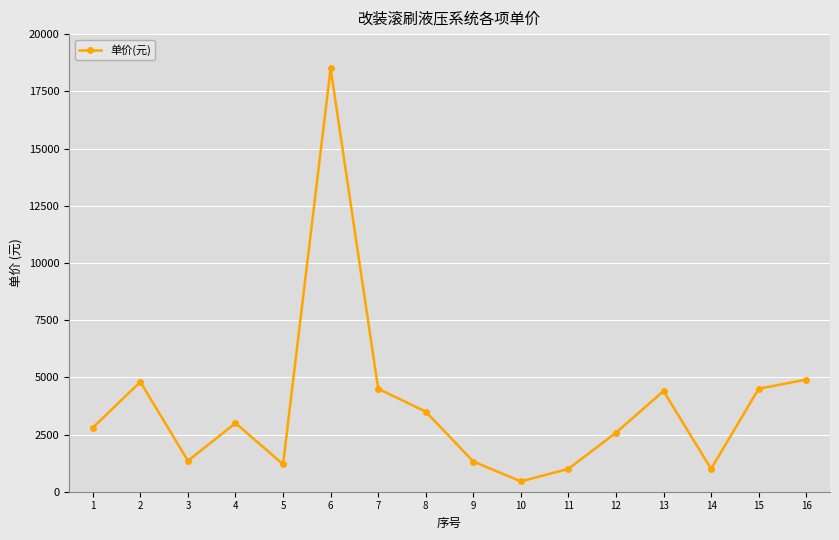

What is the value of the 15th point from the left?

4500